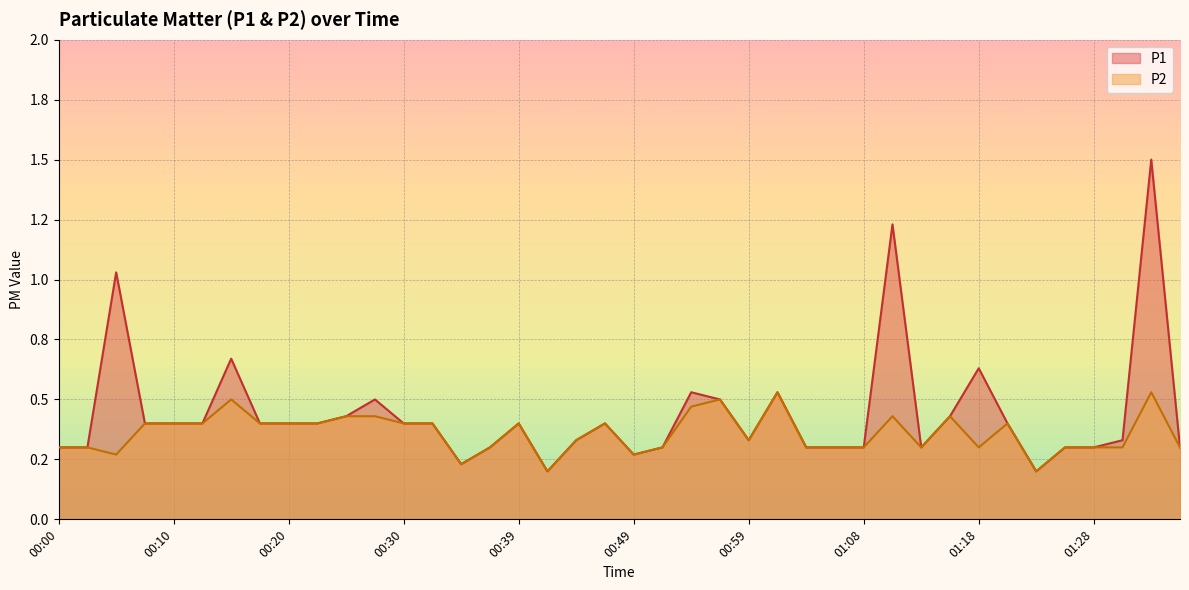

What are all the series names shown in the legend?

P1, P2